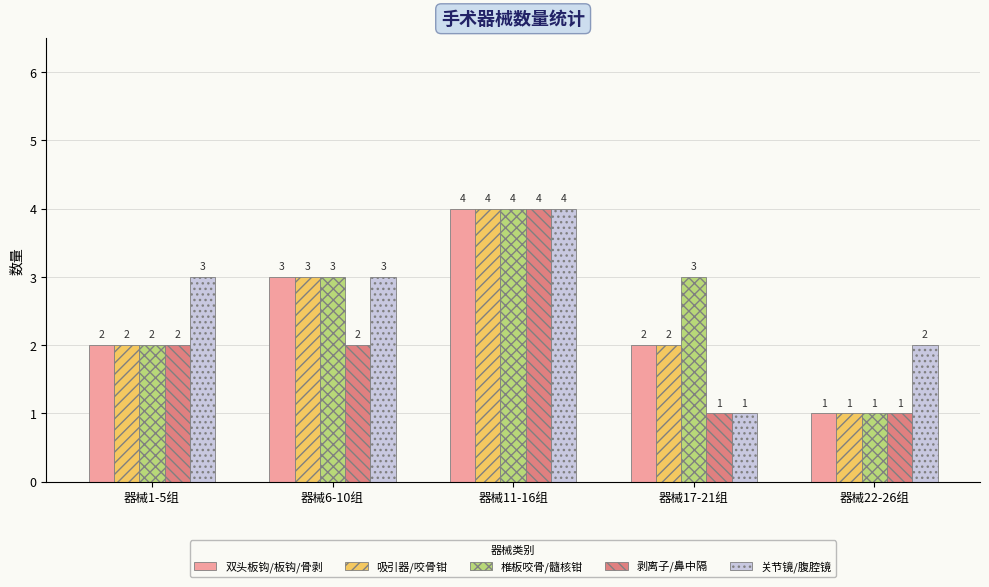

Between 器械1-5组 and 器械17-21组, which series saw the biggest shift?

关节镜/腹腔镜